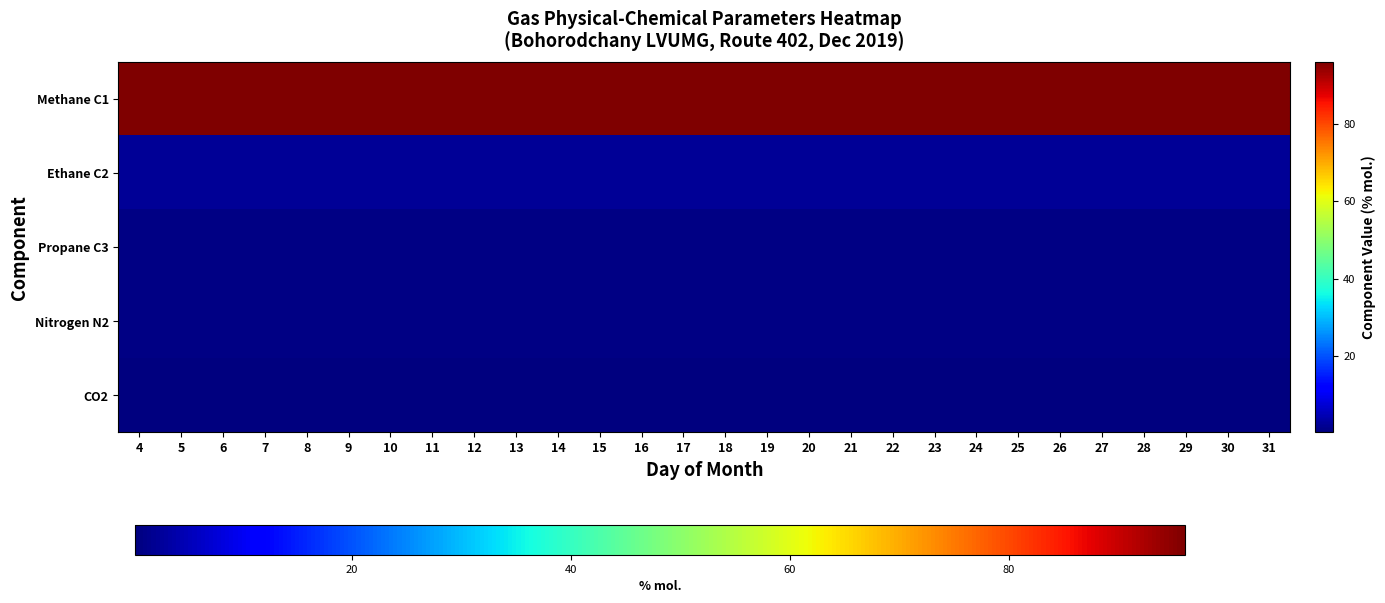

What is the average value of the Ethane C2 series?

2.2